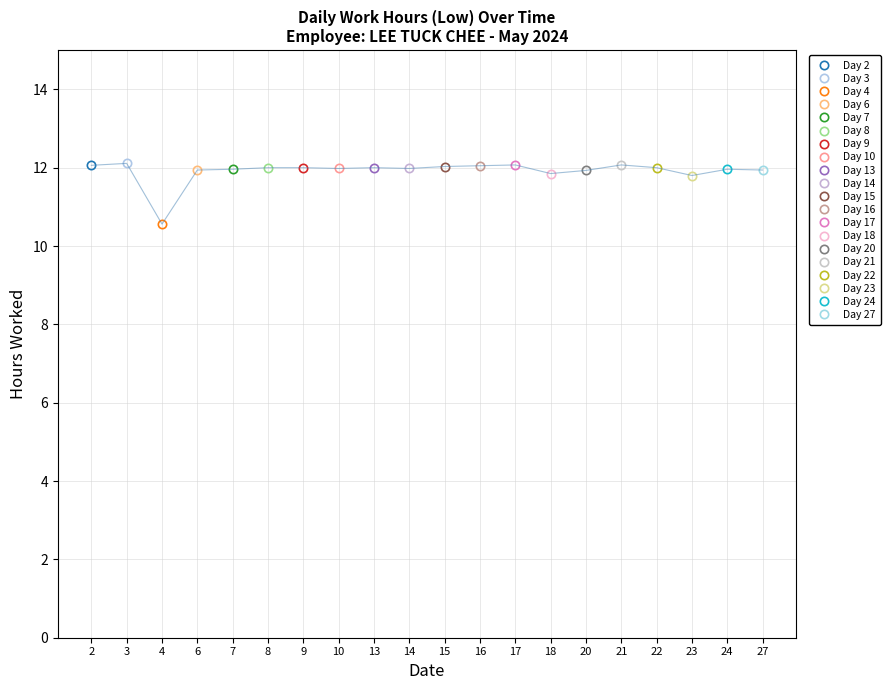

Rank the categories by value from highest to lowest.

3, 17, 21, 2, 16, 15, 8, 9, 13, 22, 10, 14, 7, 24, 6, 27, 20, 18, 23, 4